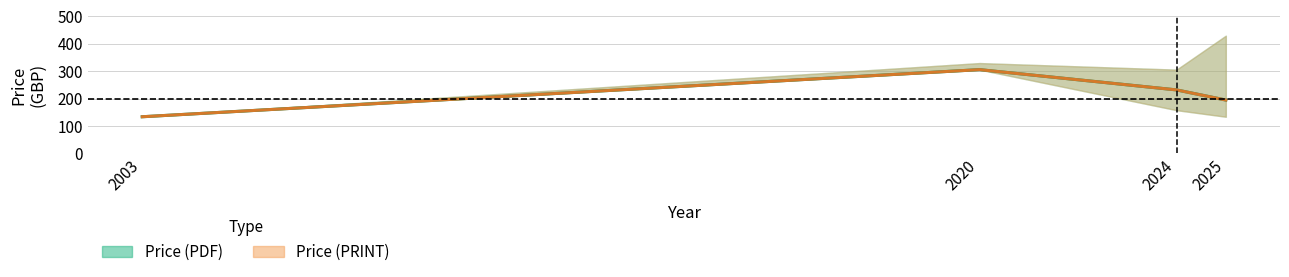

What is the difference between the maximum and minimum values in the Price (PDF) series?

296